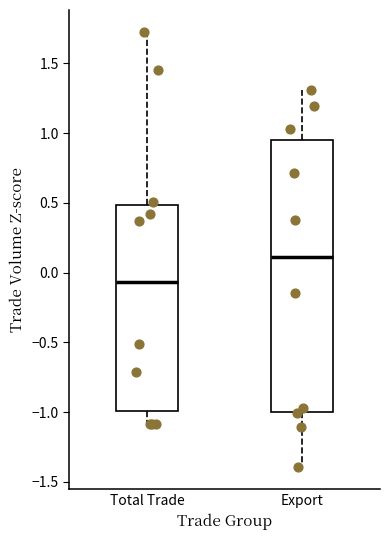

Reading left to right, transcribe this box plot: for each box, give where its median line is, the range the box spans, and where its two whiskers end, as read against the y-axis. The values are not printed on the chart, so give them approximately, as read against the axis.

Total Trade: median -0.05, box -1.00 to 0.50, whiskers -1.10 to 1.75
Export: median 0.10, box -1.00 to 0.95, whiskers -1.40 to 1.30